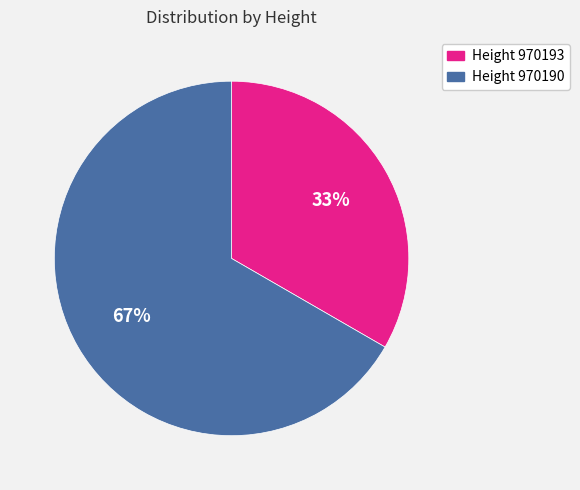

To the nearest percent, what is the average slice percentage?

50%